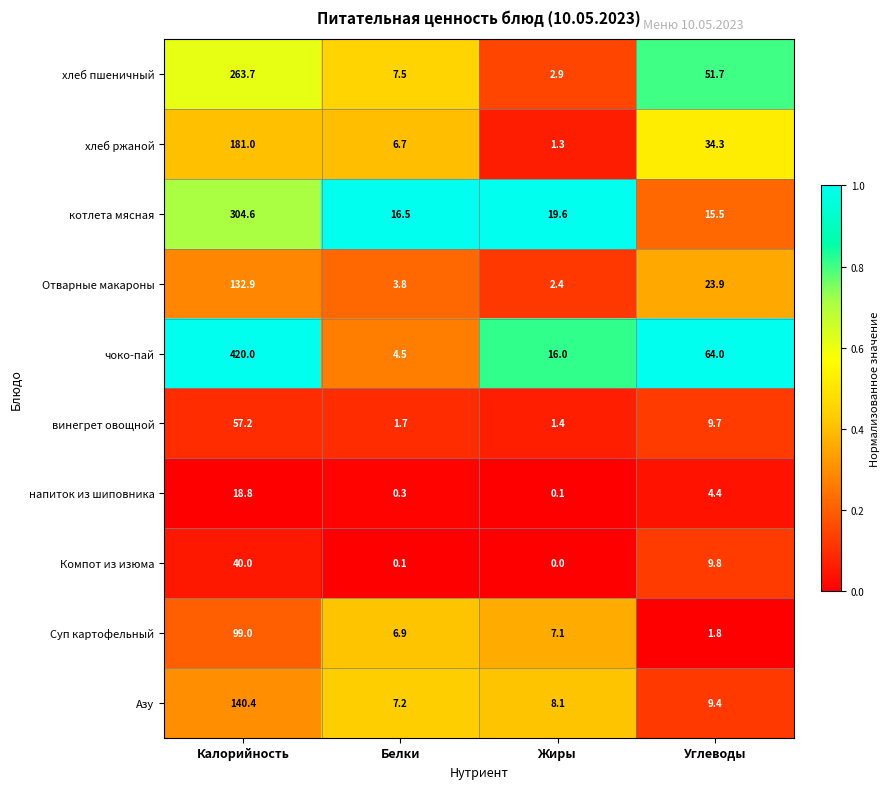

What is the difference between the maximum and second lowest values in the Азу series?

132.3